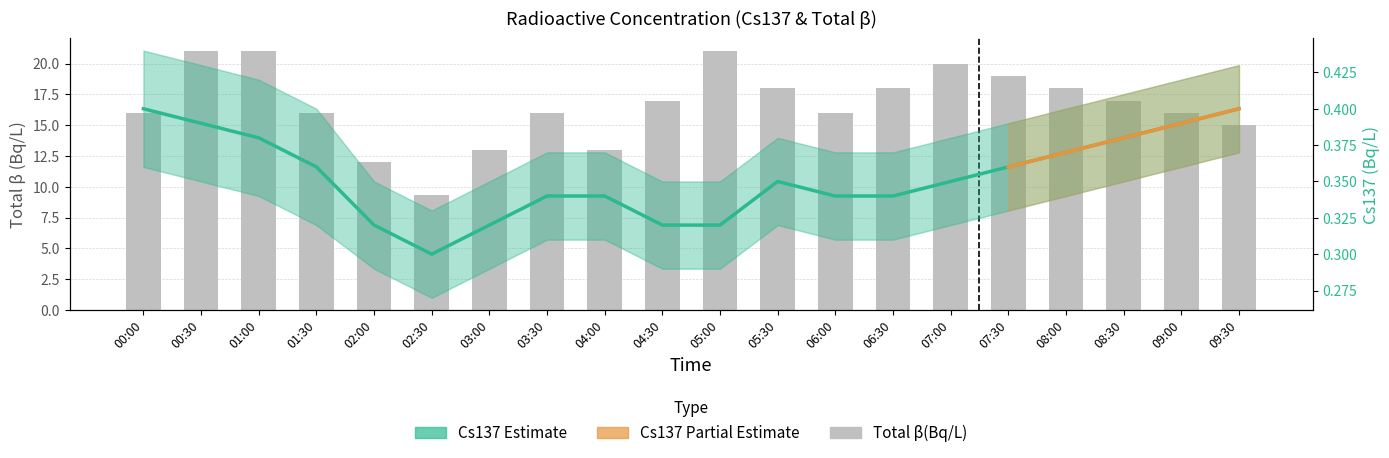

List the labels in order of Cs137(Bq/L) value, largest first.

00:00, 09:30, 00:30, 09:00, 01:00, 08:30, 08:00, 01:30, 07:30, 05:30, 07:00, 03:30, 04:00, 06:00, 06:30, 02:00, 03:00, 04:30, 05:00, 02:30